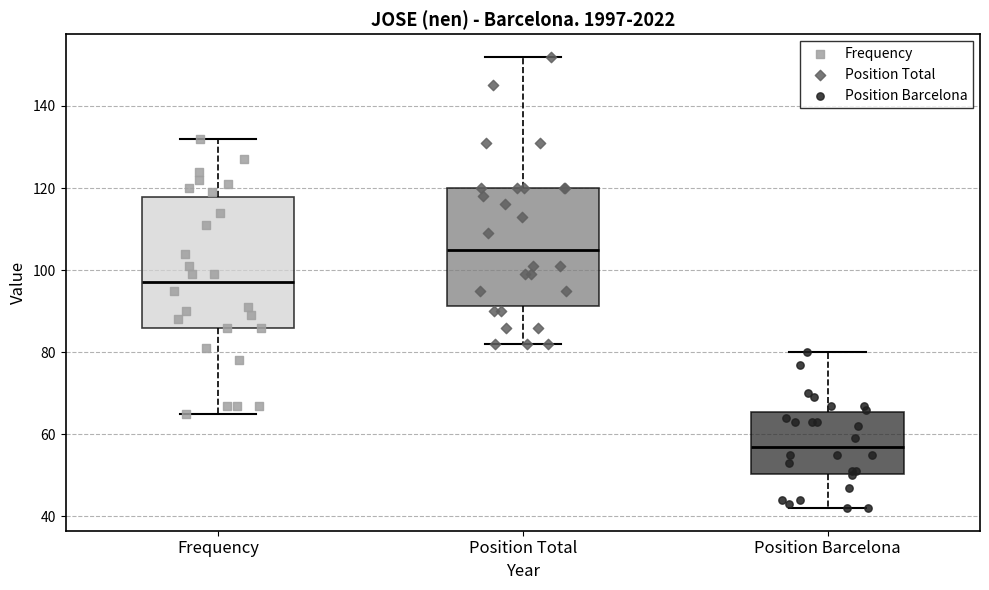

Reading left to right, transcribe this box plot: for each box, give where its median line is, the range the box spans, and where its two whiskers end, as read against the y-axis. The values are not printed on the chart, so give them approximately, as read against the axis.

Frequency: median 98, box 86 to 118, whiskers 66 to 132
Position Total: median 106, box 92 to 120, whiskers 82 to 152
Position Barcelona: median 58, box 50 to 66, whiskers 42 to 80